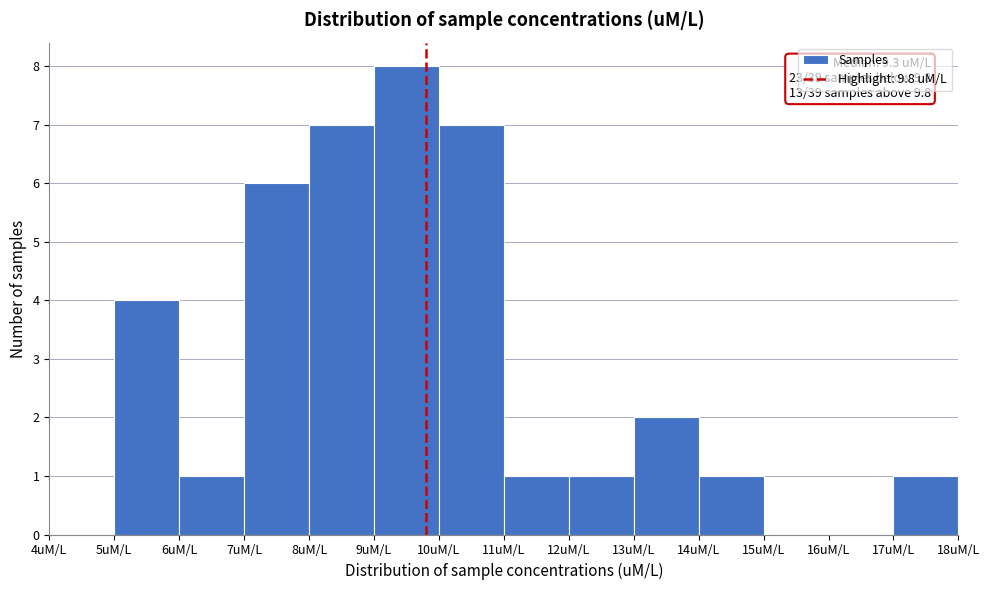

Over which range of the x-axis is the bar tallest?

9 to 10